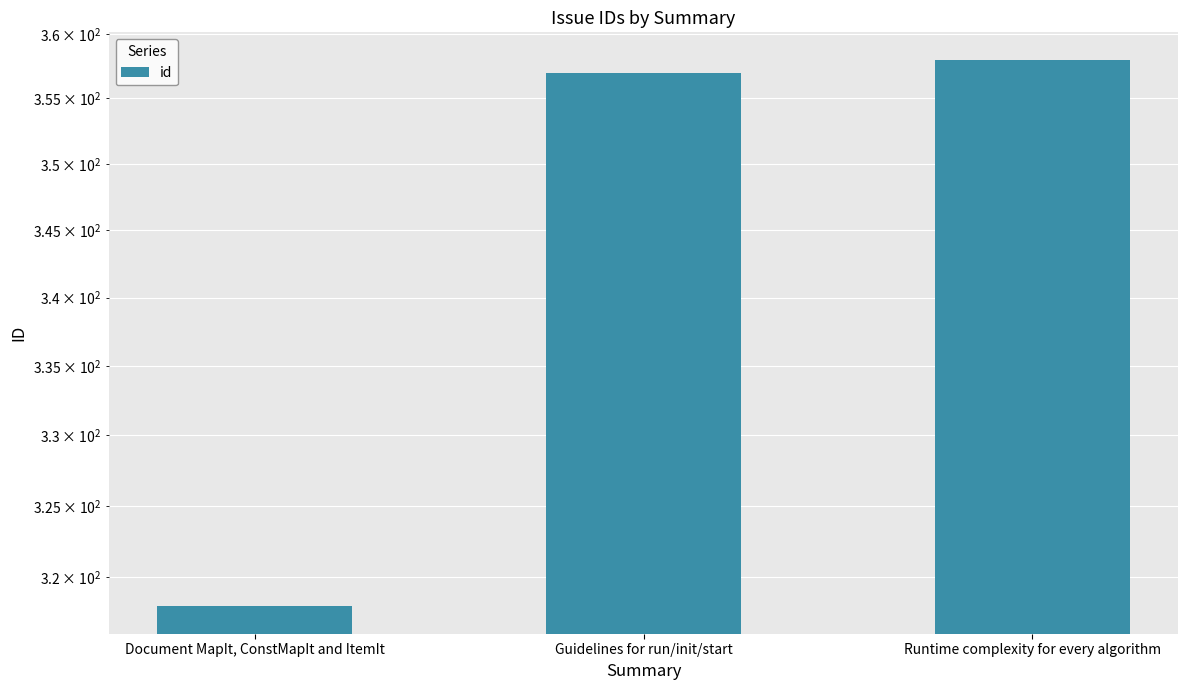

At which label does the data first exceed 357?

Runtime complexity for every algorithm